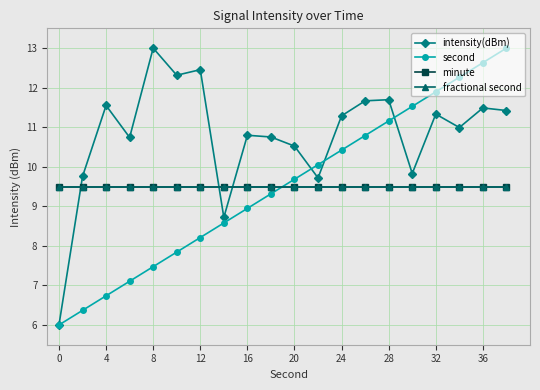

How many times do intensity(dBm) and second cross each other?

3